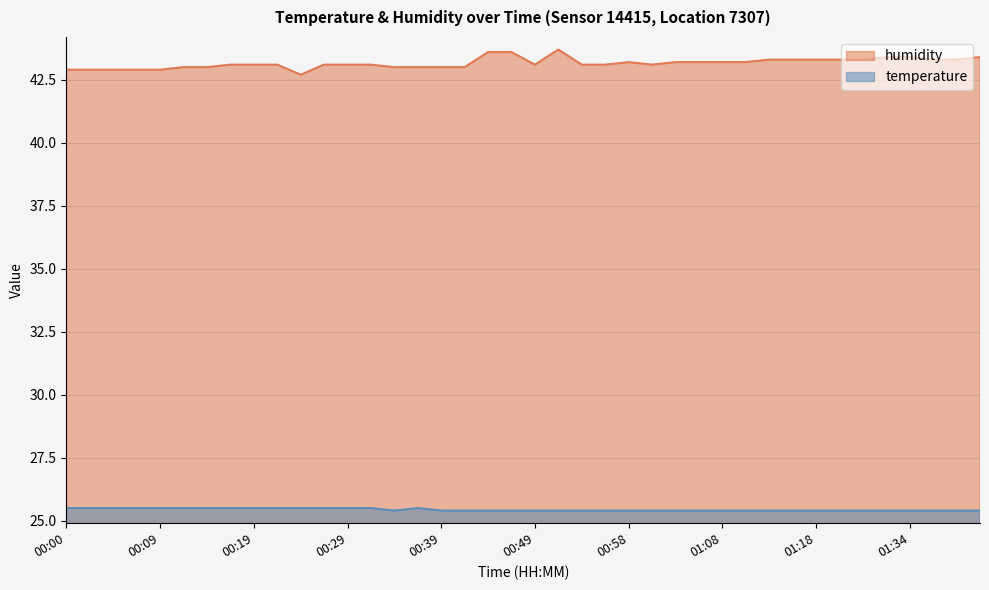

True or false: temperature and humidity intersect in this chart.

False